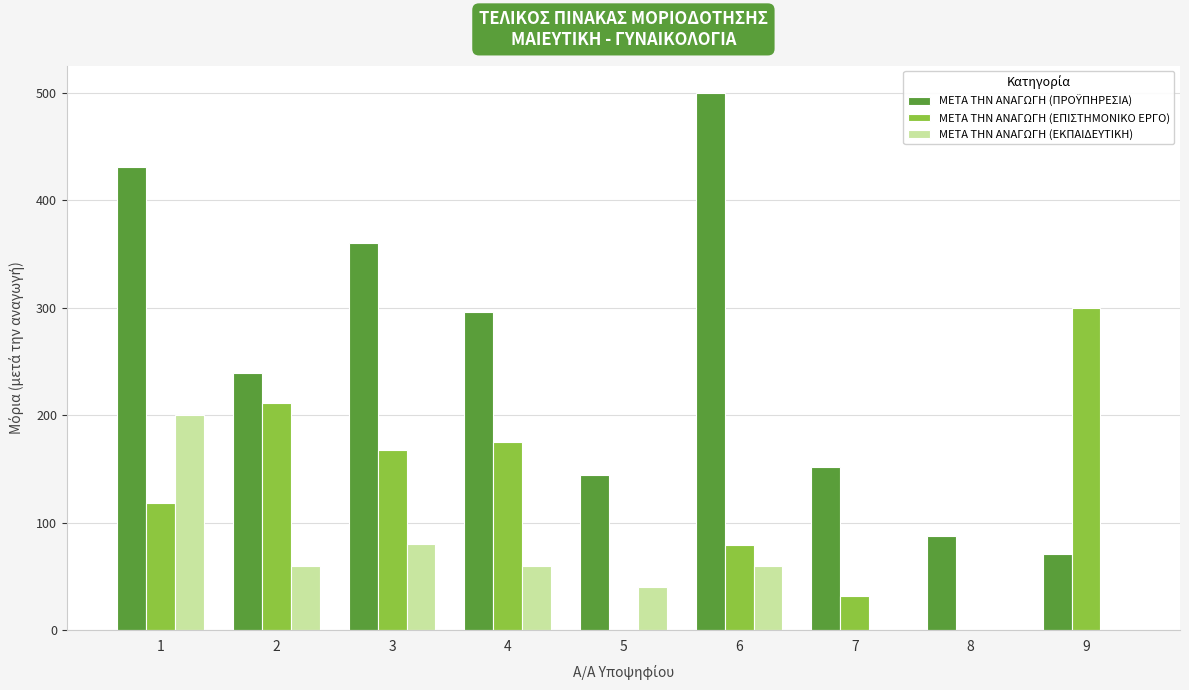

The value of ΜΕΤΑ ΤΗΝ ΑΝΑΓΩΓΗ (ΕΠΙΣΤΗΜΟΝΙΚΟ ΕΡΓΟ) at 1 is 118.1. True or false?

True